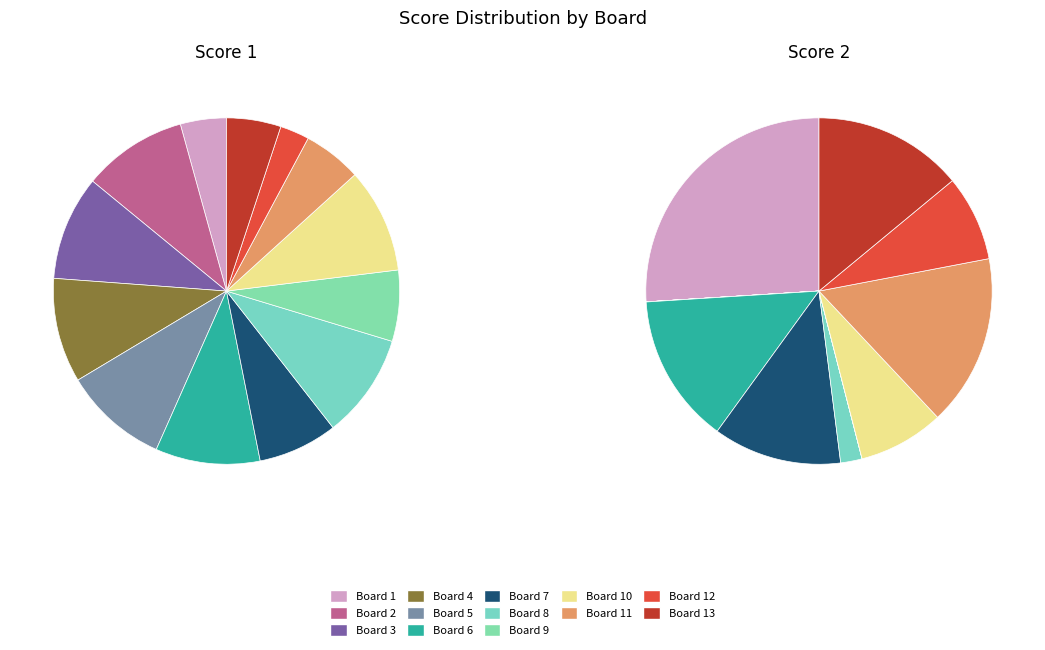

Is it true that Board 1 is 15% of the pie?

False